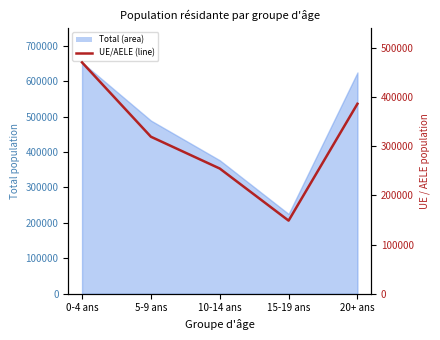

What is the approximate value at 15-19 ans?

148707